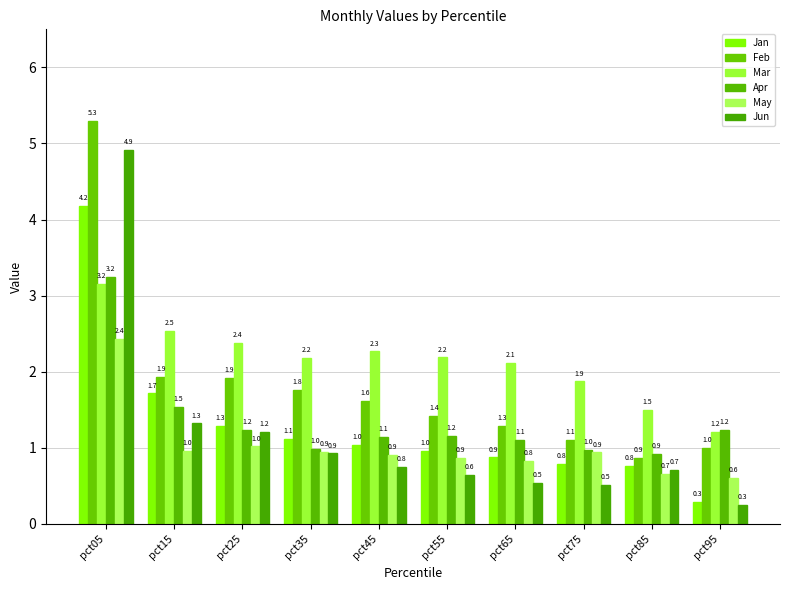

What is the smallest value displayed?

0.3